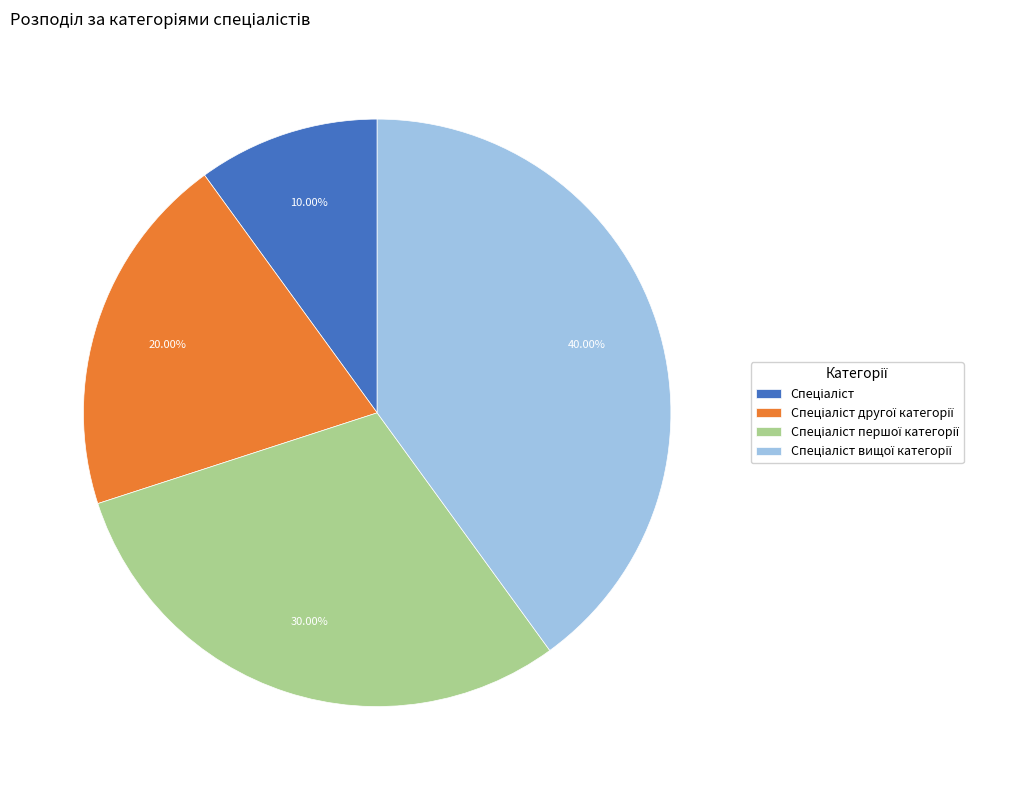

Is there a majority slice in this chart?

No